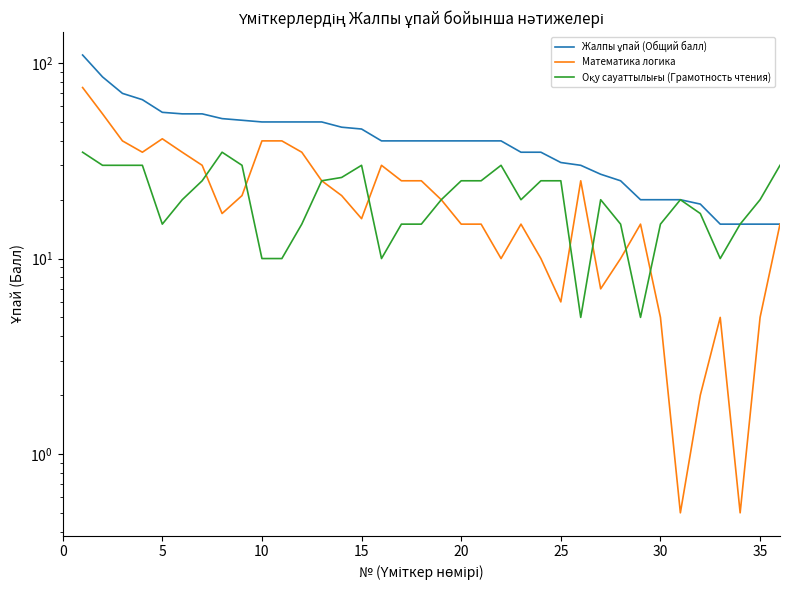

In Математика логика, how many points are lower than both neighbors (excluding endpoints)?

8